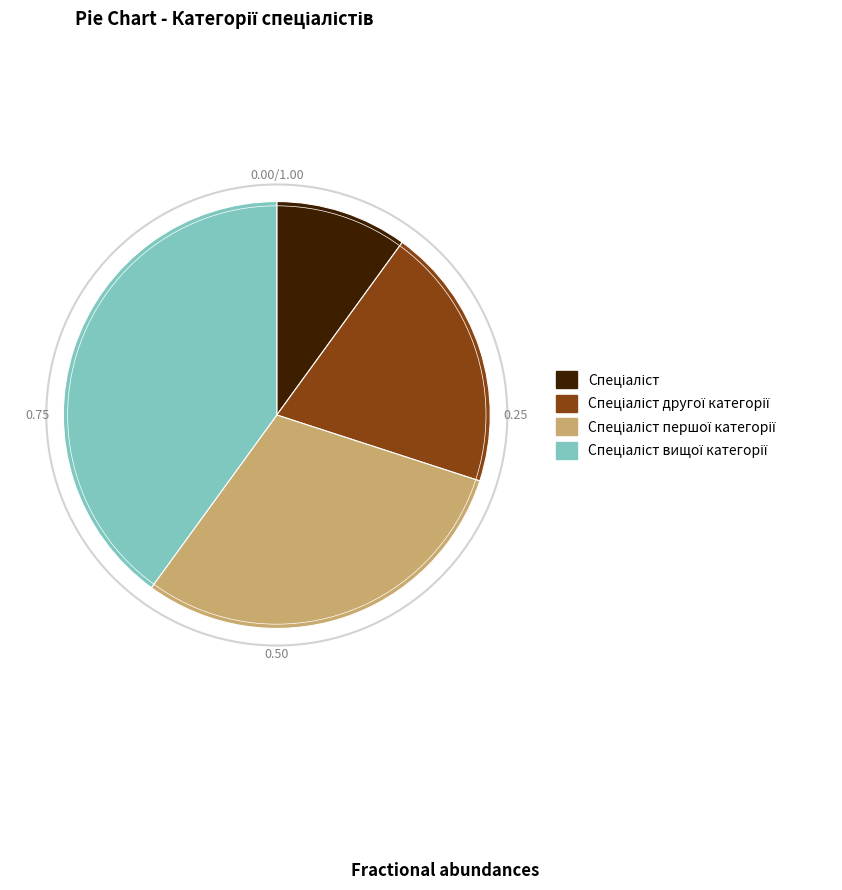

Is there a majority slice in this chart?

No